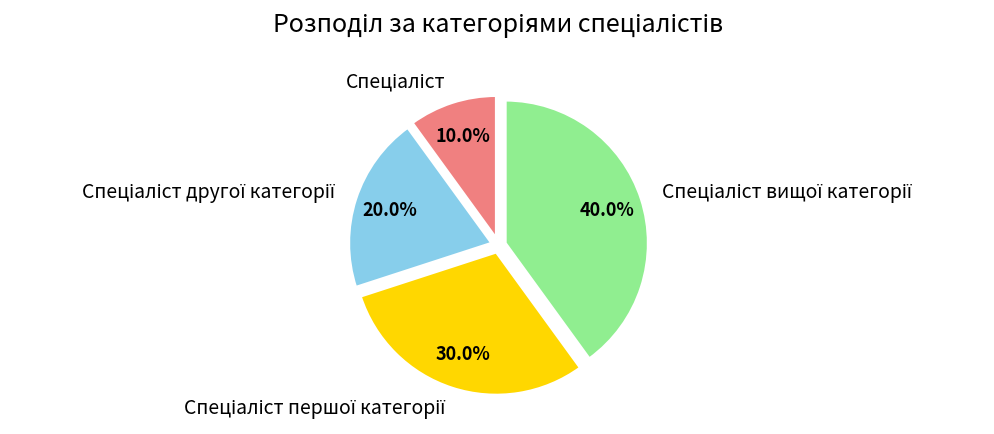

Does any single category account for the majority?

No